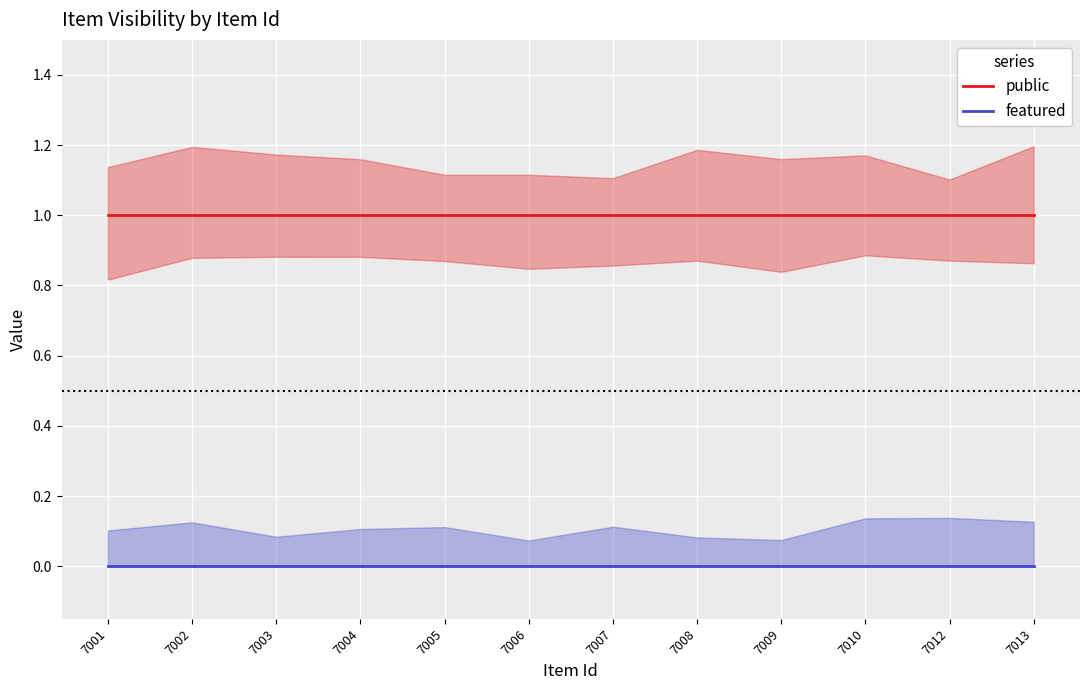

True or false: featured has more than 1 points higher than both neighbors.

False